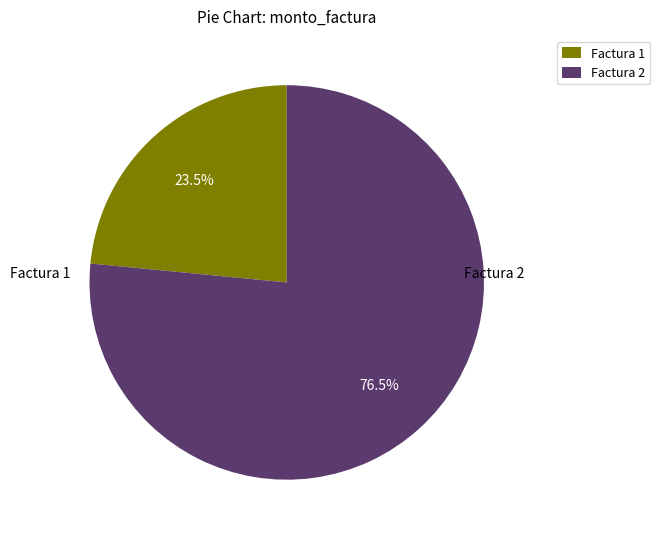

Rank the categories by value from lowest to highest.

Factura 1, Factura 2